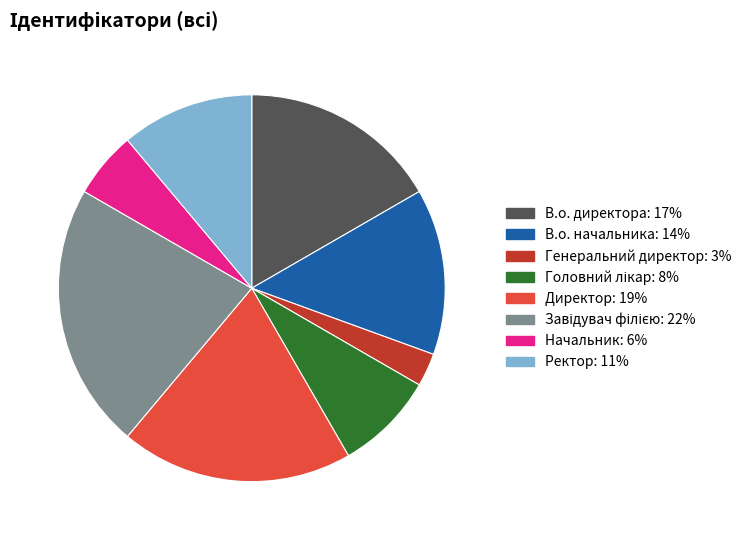

True or false: Ректор accounts for 2% of the total.

False